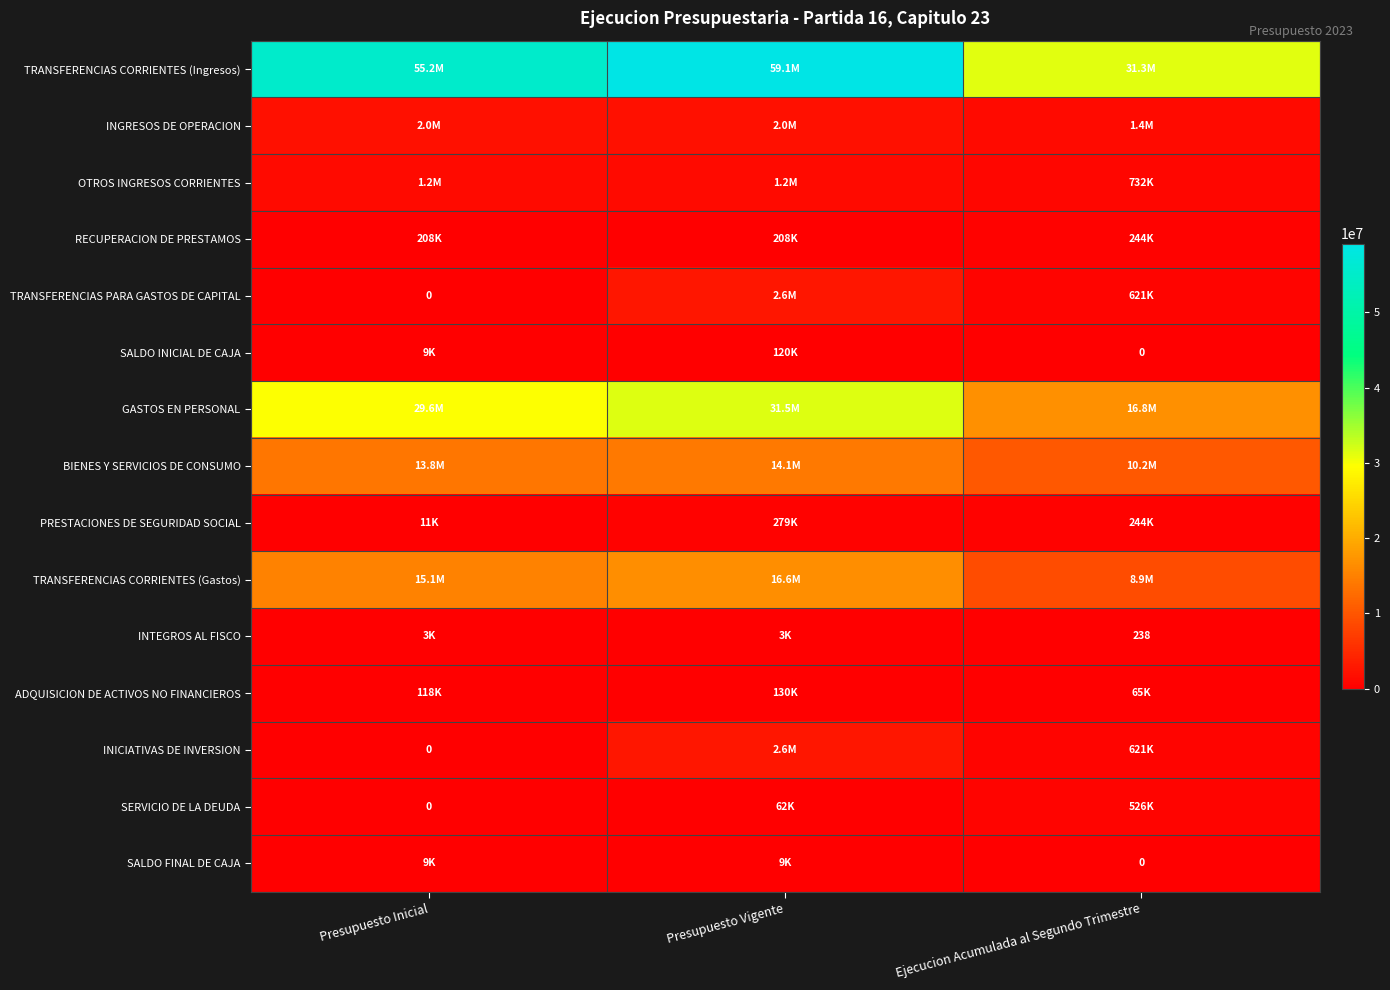

Where does the TRANSFERENCIAS PARA GASTOS DE CAPITAL series first go above 620690?

Presupuesto Vigente